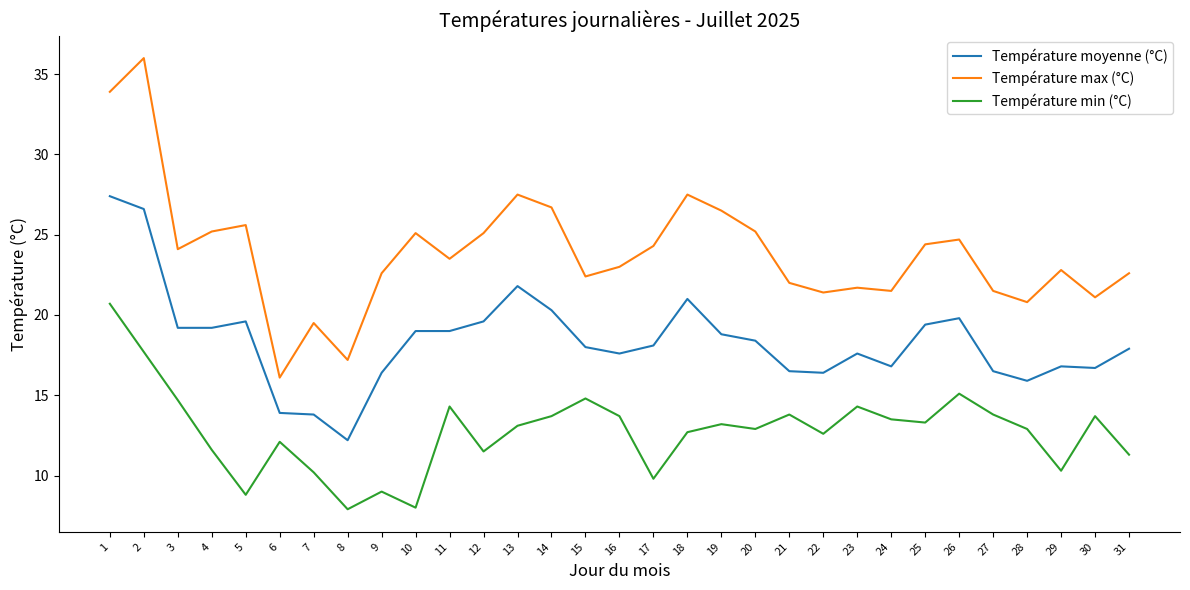

Is this an area chart (filled region under the line)?

No